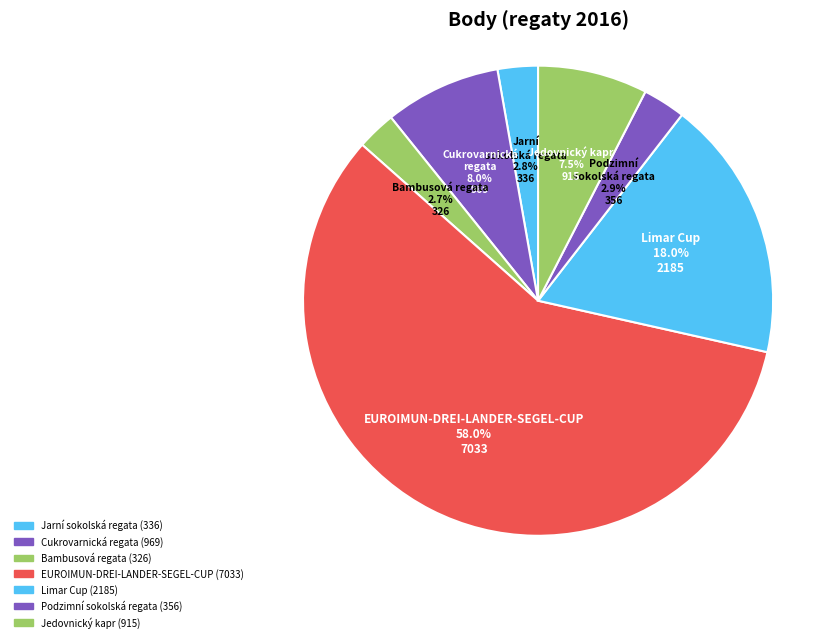

Which slice represents more than half of the pie?

EUROIMUN-DREI-LANDER-SEGEL-CUP